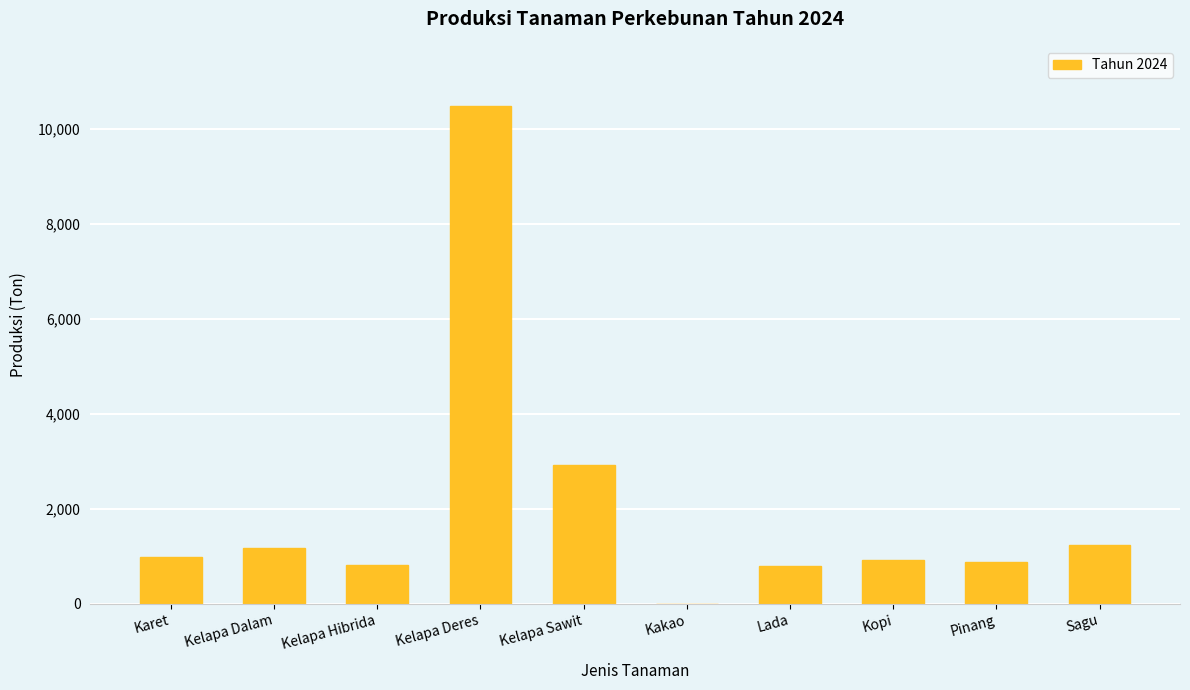

What is the sum of the values at Kelapa Dalam and Sagu?

2406